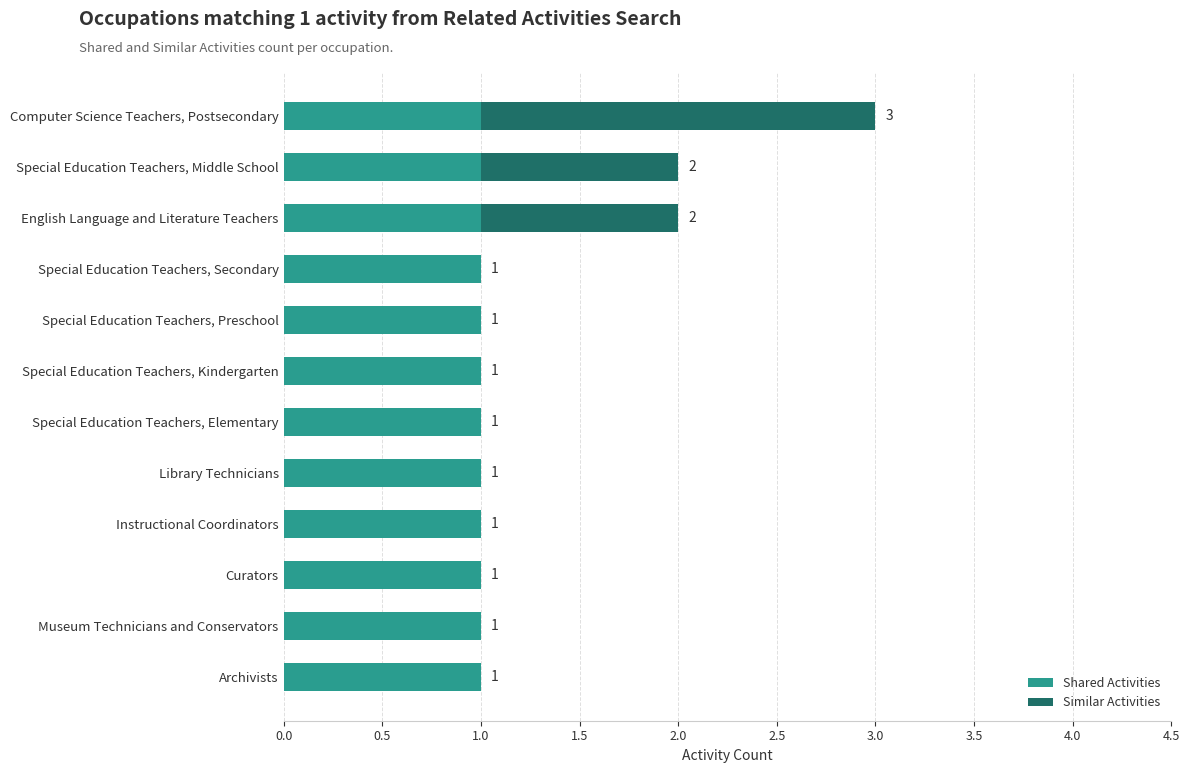

What is the total value across all series at Computer Science Teachers, Postsecondary?

3